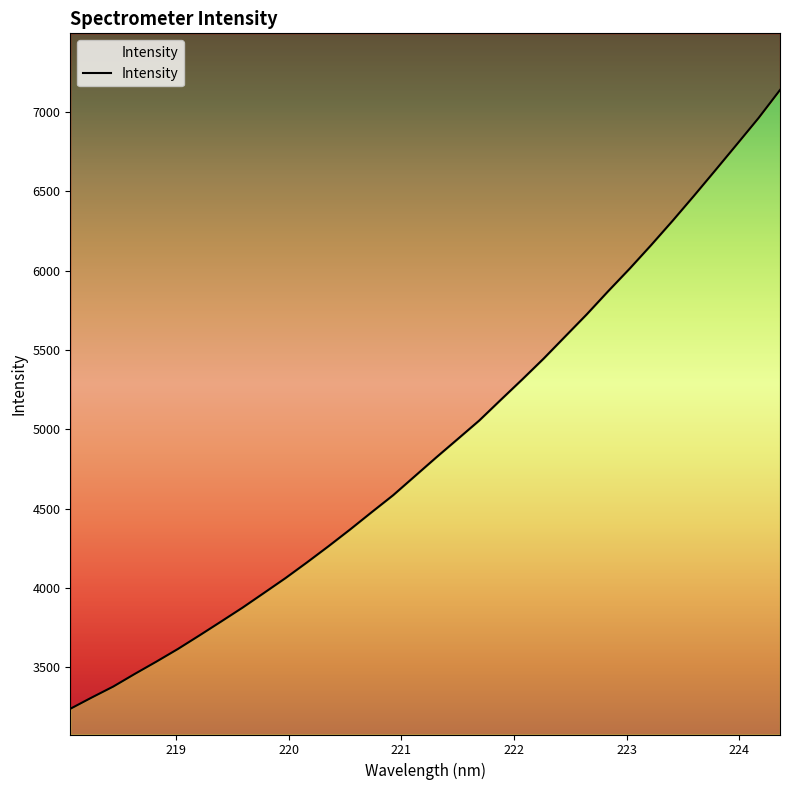

Does the chart display data point markers on the line(s)?

No